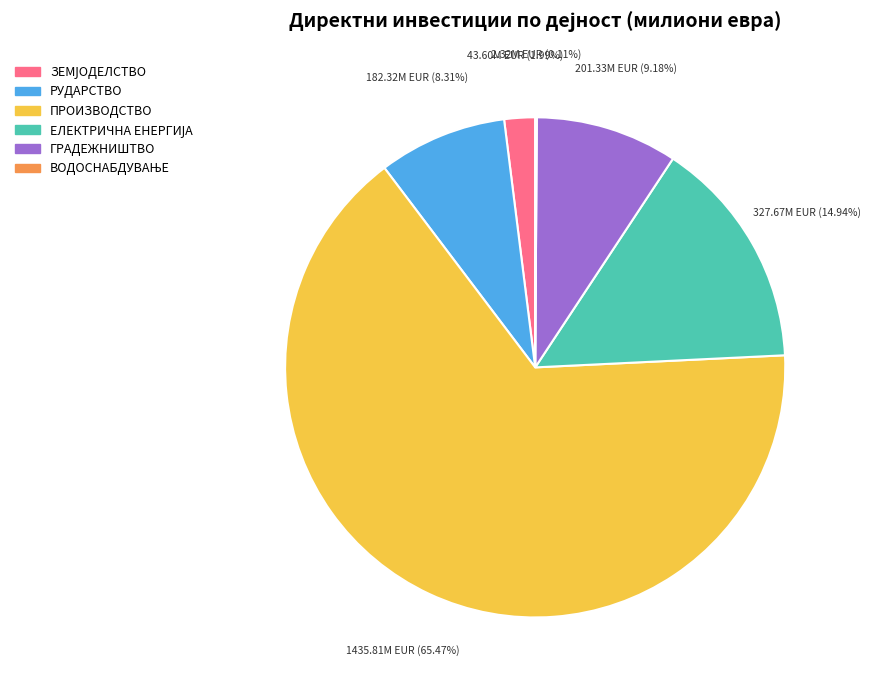

Does any single category account for the majority?

Yes